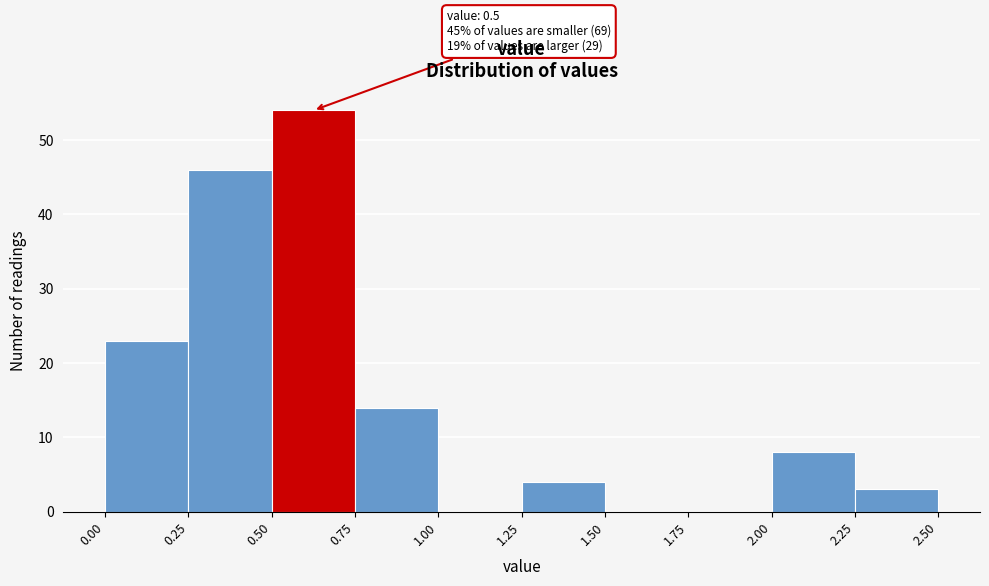

Over which range of the x-axis is the bar tallest?

0.50 to 0.75